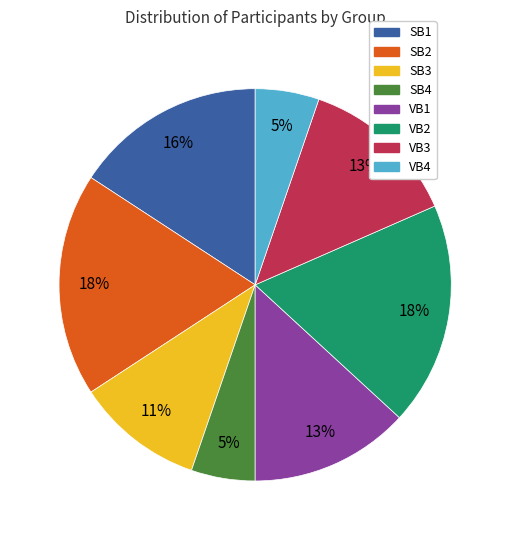

Is there any slice that represents more than half of the pie?

No